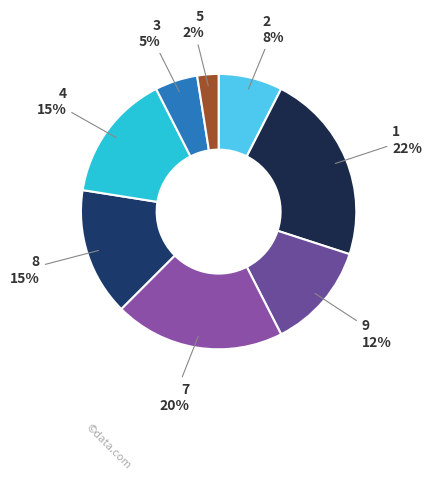

To the nearest percent, what portion does 3 represent?

5%